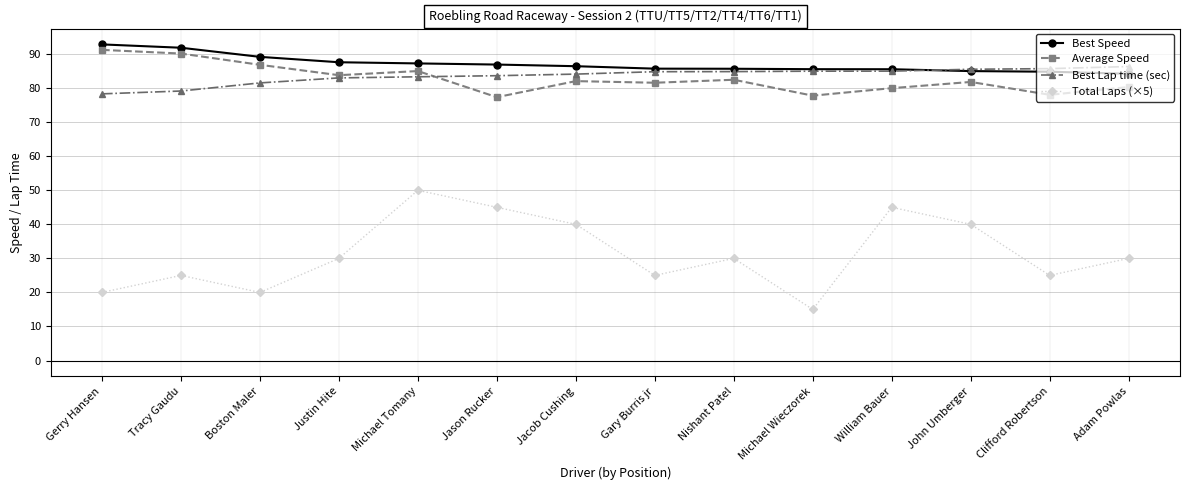

The value of Average Speed at Jacob Cushing is 24.1. True or false?

False